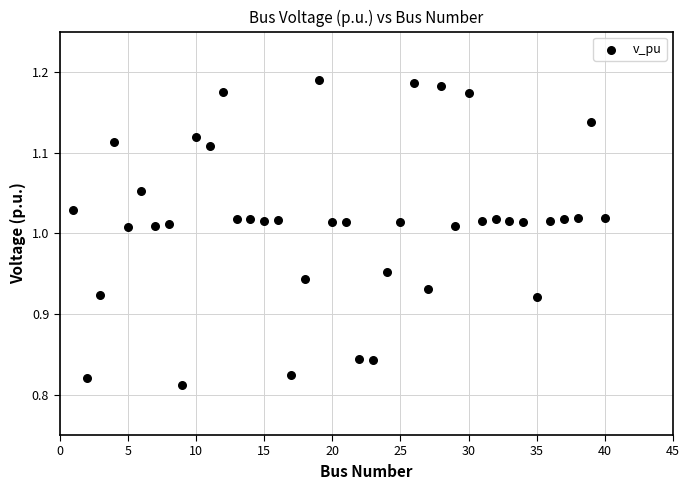

What is the range of Y values (max minus min)?

0.4